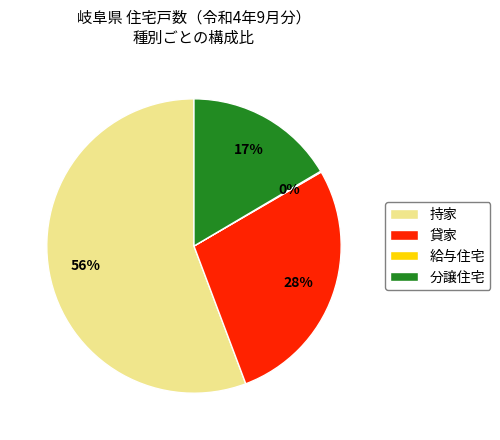

Do 分譲住宅 and 貸家 together represent more than half of the pie?

No